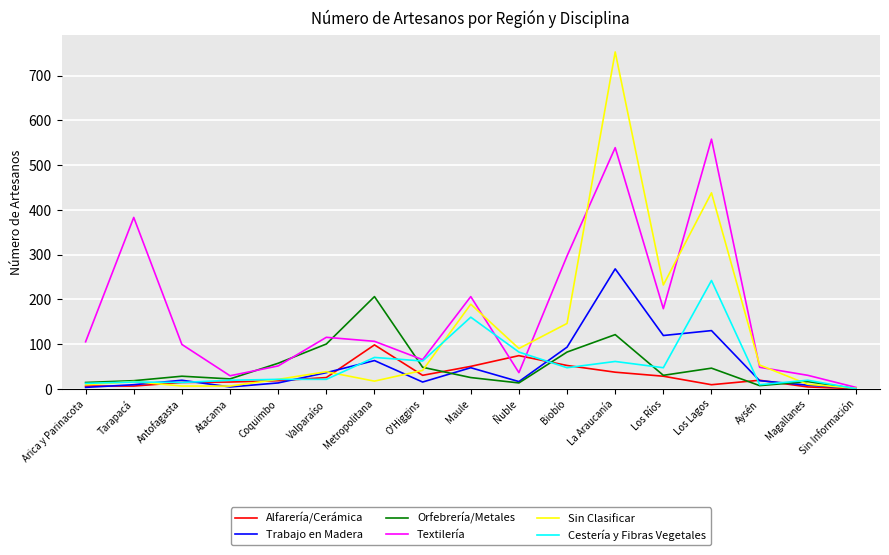

How many interior local peaks does the Sin Clasificar series have?

5